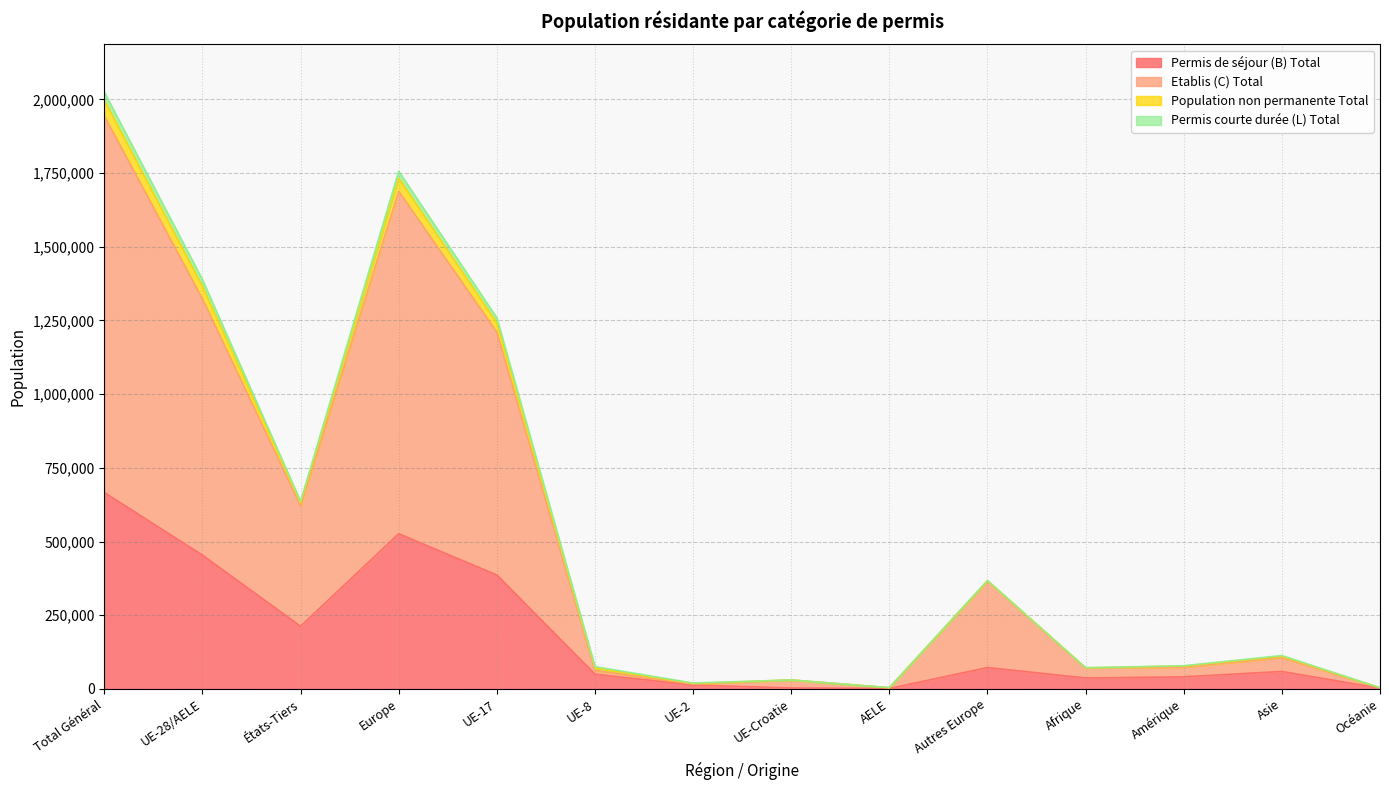

At how many categories does at least one series exceed 715990?

4